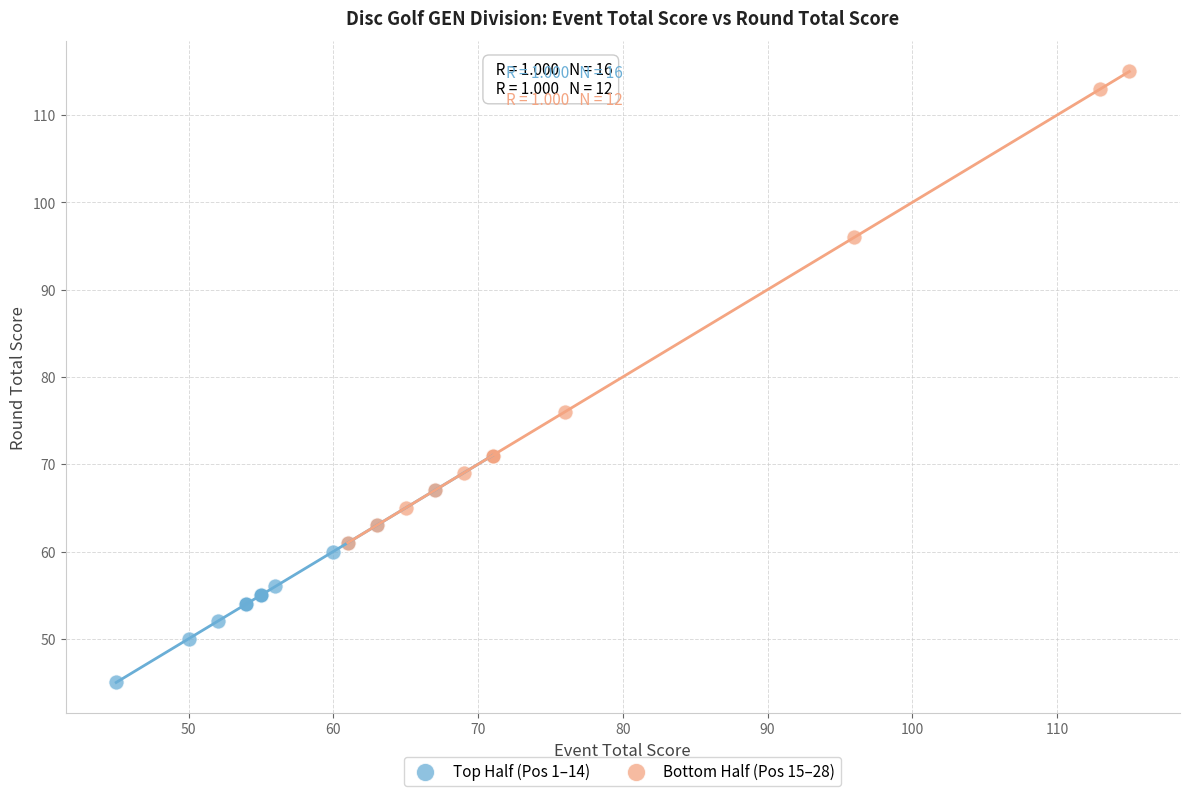

Which series reaches the maximum Y coordinate?

Bottom Half (Pos 15–28)